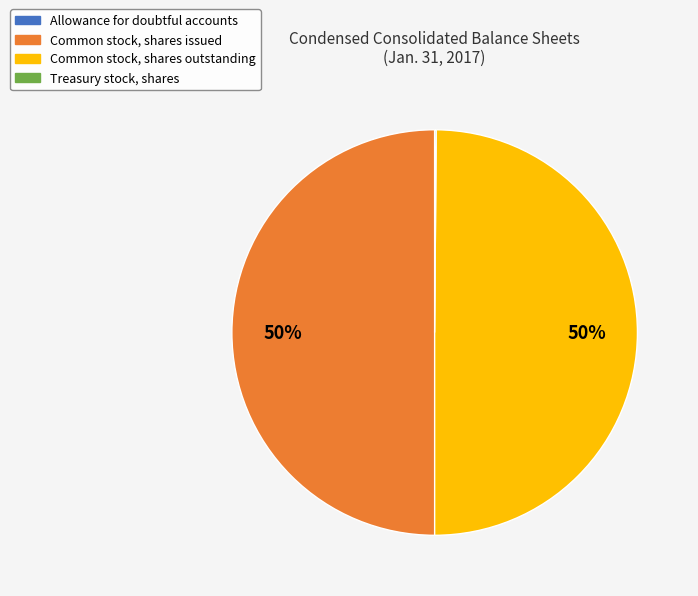

What percentage is the Common stock, shares issued slice, to the nearest percent?

50%